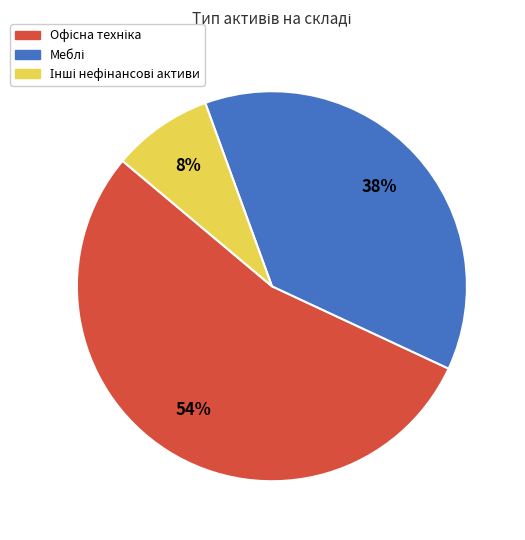

To the nearest percent, what is the average slice percentage?

33%